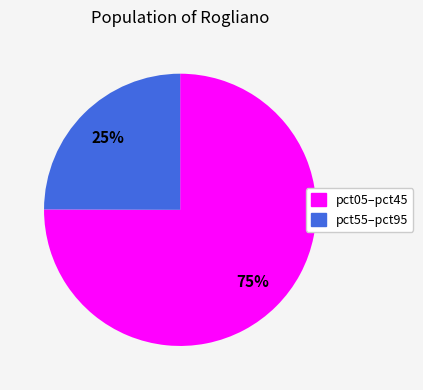

Is there any slice that represents more than half of the pie?

Yes